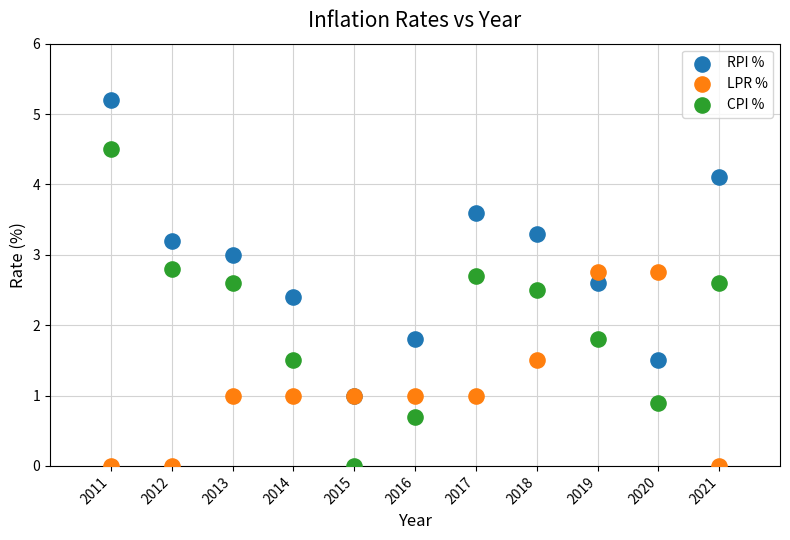

Which series contains the highest Y value?

RPI %